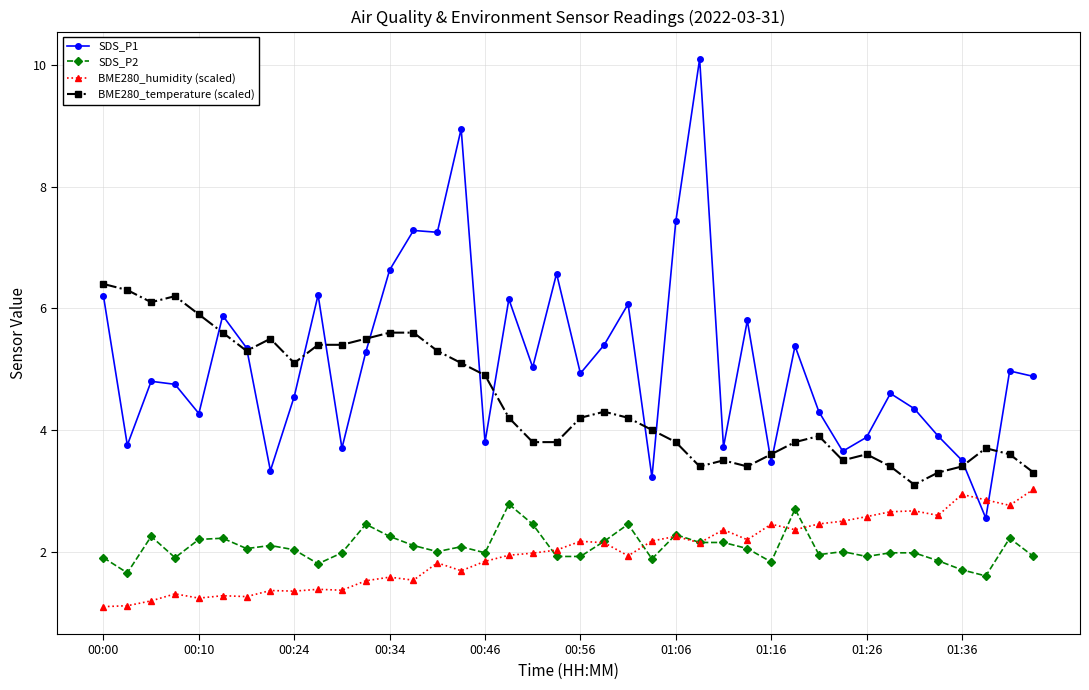

What is the average value of the SDS_P2 series?

2.1